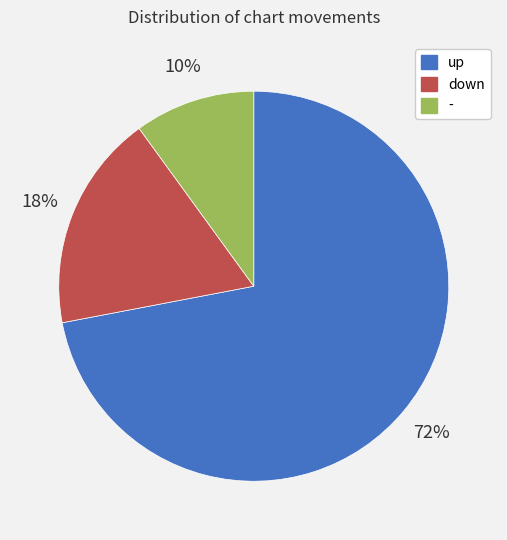

Which slice is the smallest?

-